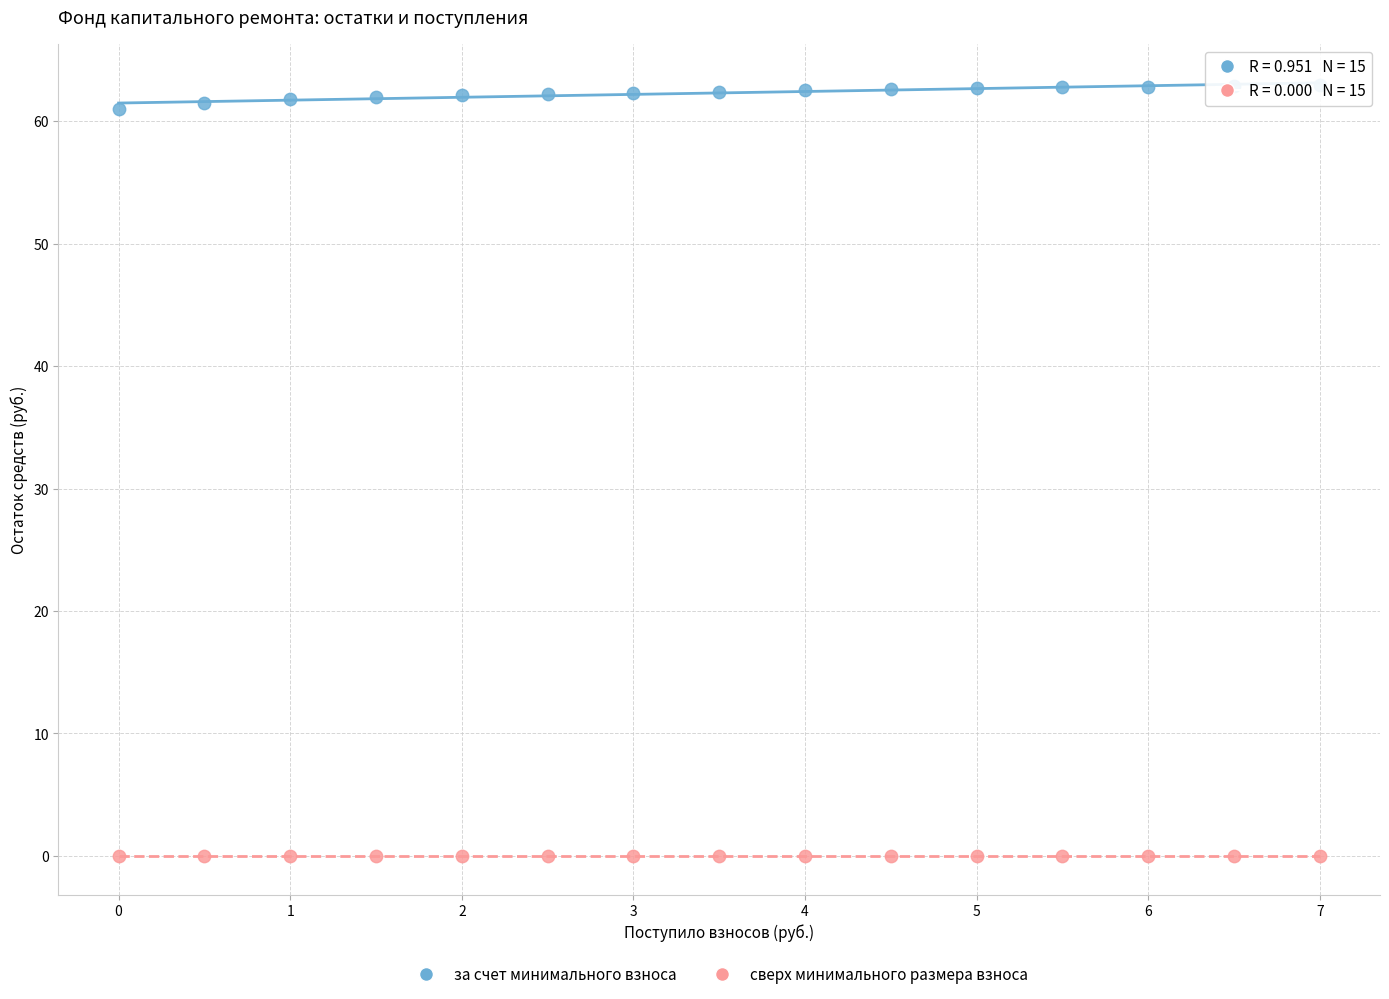

Which series contains the lowest Y value?

сверх минимального размера взноса